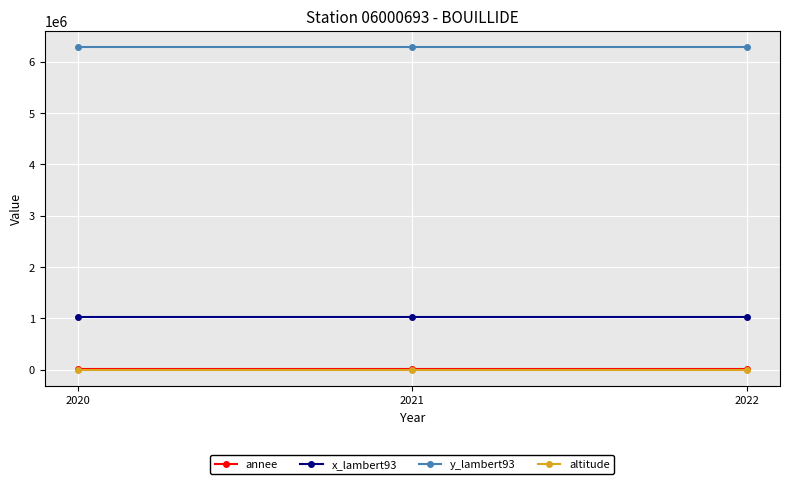

What is the value of the altitude point at the 1st from the left?

72